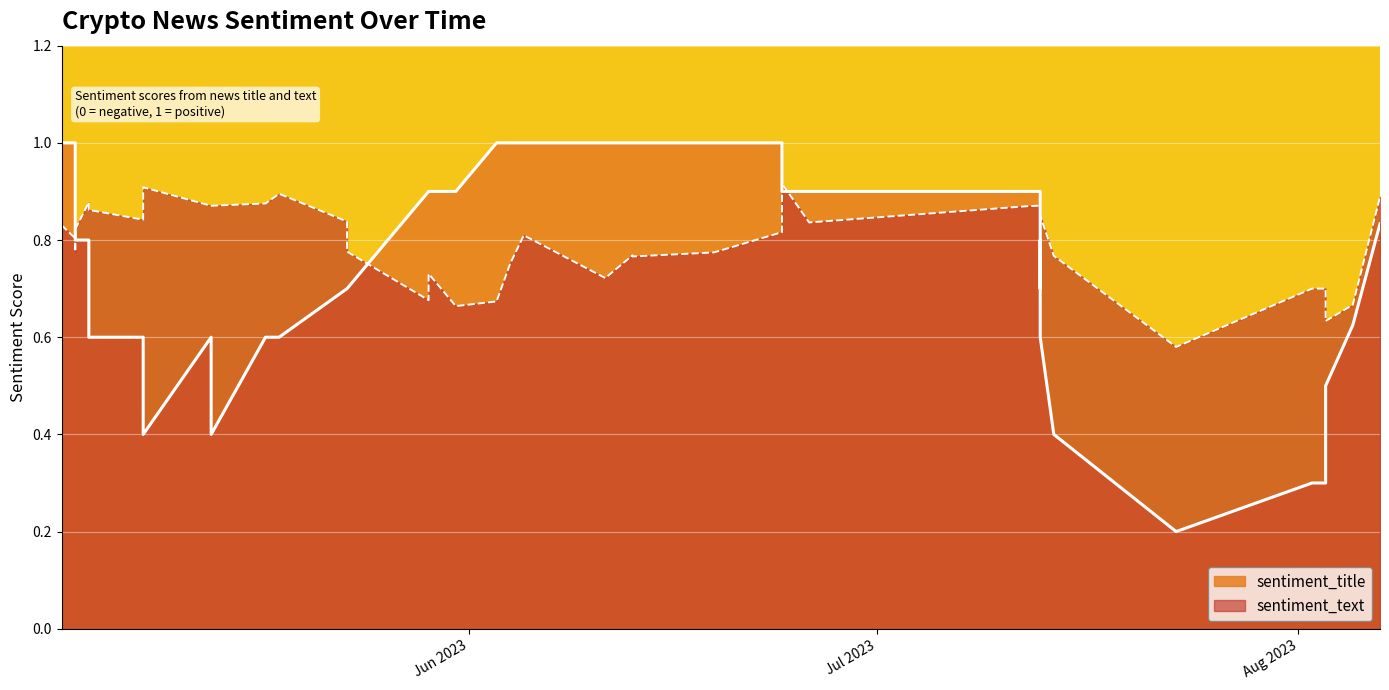

What is the sum of the sentiment_text values at 19 and 10?

1.7